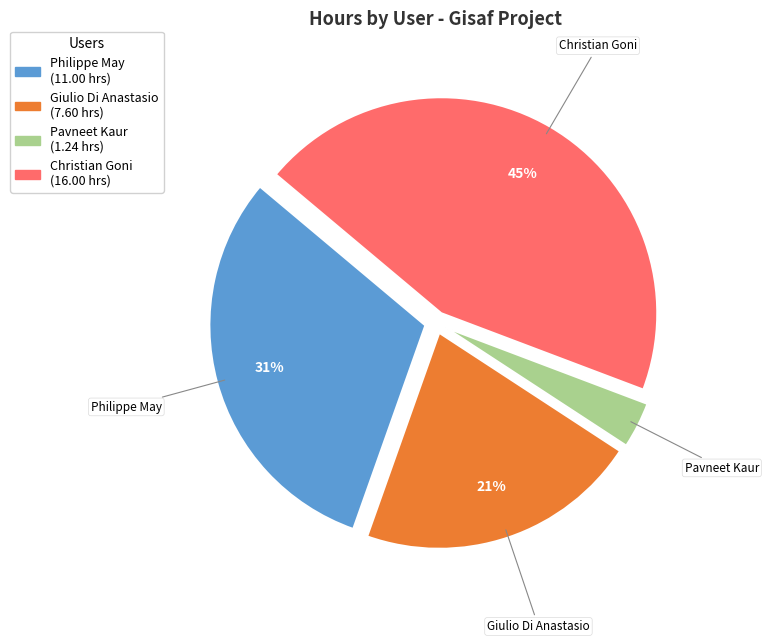

How many segments does this pie chart have?

4